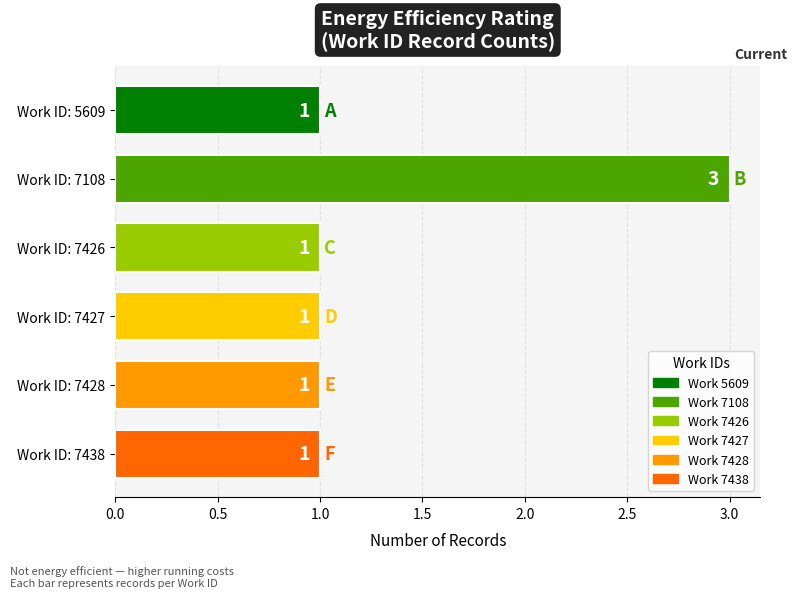

How many values are between 1 and 2?

5